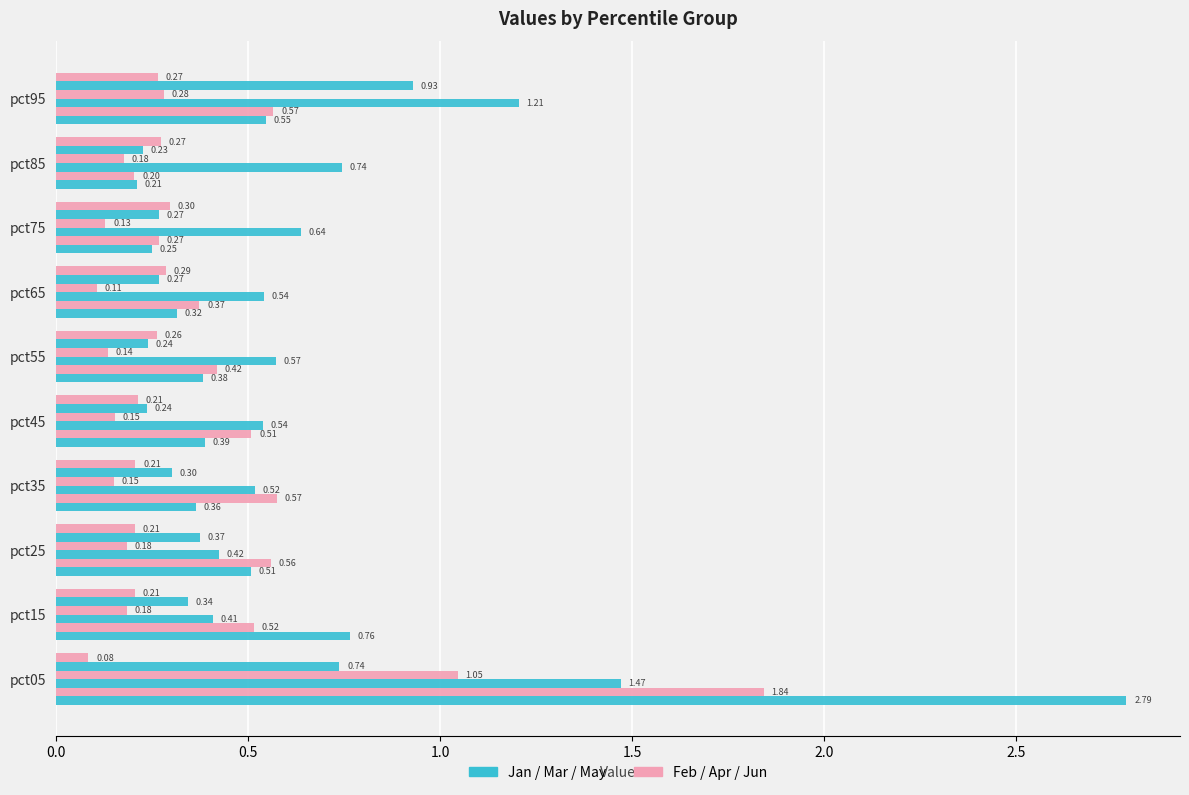

Reading left to right, transcribe all the data shown in this chart.

Jan: 2.8	0.8	0.5	0.4	0.4	0.4	0.3	0.3	0.2	0.5
Feb: 1.8	0.5	0.6	0.6	0.5	0.4	0.4	0.3	0.2	0.6
Mar: 1.5	0.4	0.4	0.5	0.5	0.6	0.5	0.6	0.7	1.2
Apr: 1.0	0.2	0.2	0.2	0.2	0.1	0.1	0.1	0.2	0.3
May: 0.7	0.3	0.4	0.3	0.2	0.2	0.3	0.3	0.2	0.9
Jun: 0.1	0.2	0.2	0.2	0.2	0.3	0.3	0.3	0.3	0.3